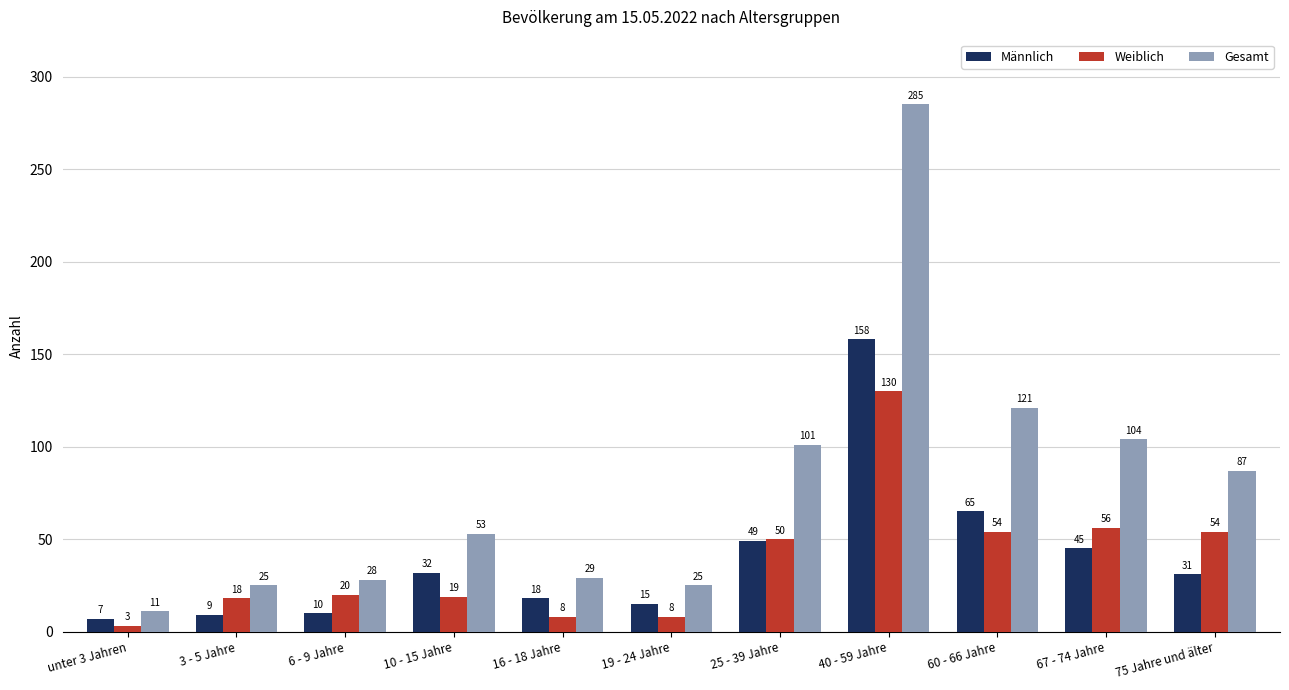

What is the lowest value of the Gesamt series?

11